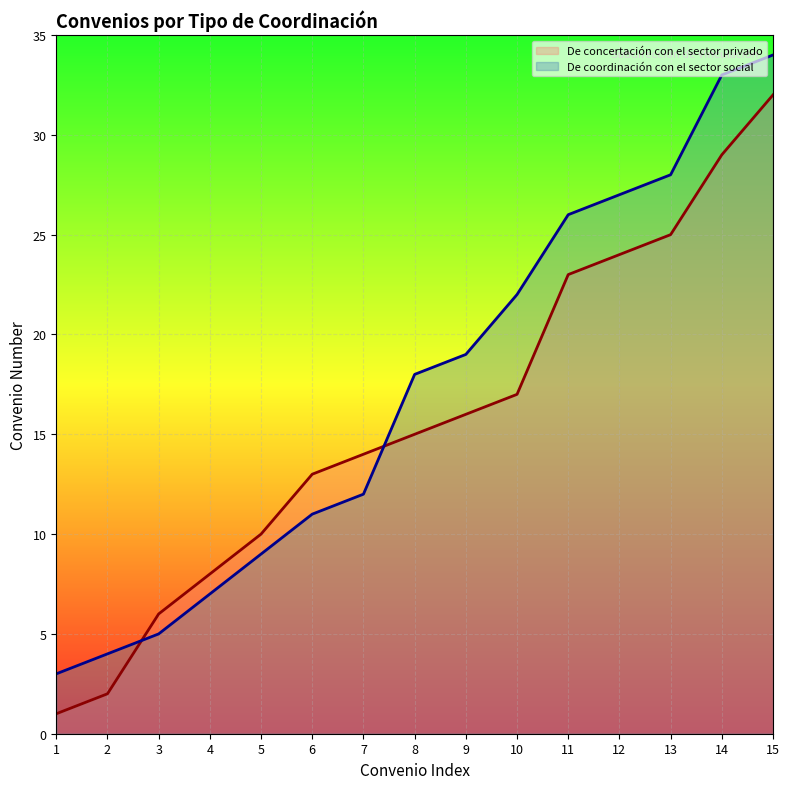

How many data points in De concertación con el sector privado are above 15?

7